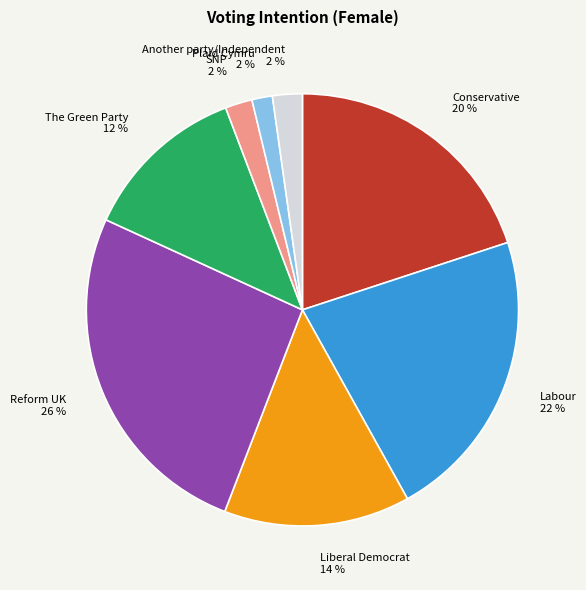

Is it true that Conservative is 10% of the pie?

False